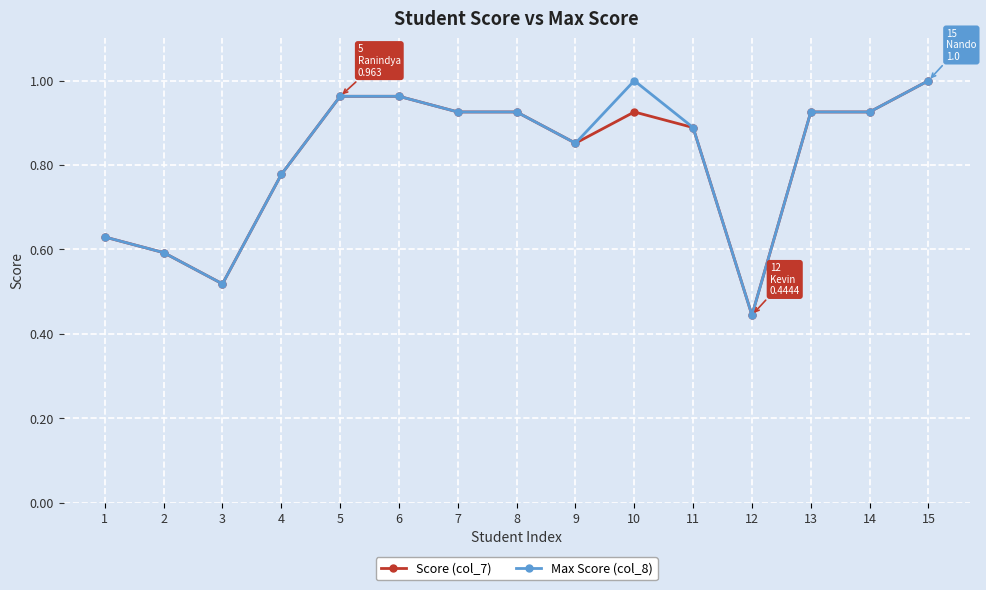

At which category is the sum across all series the highest?

15